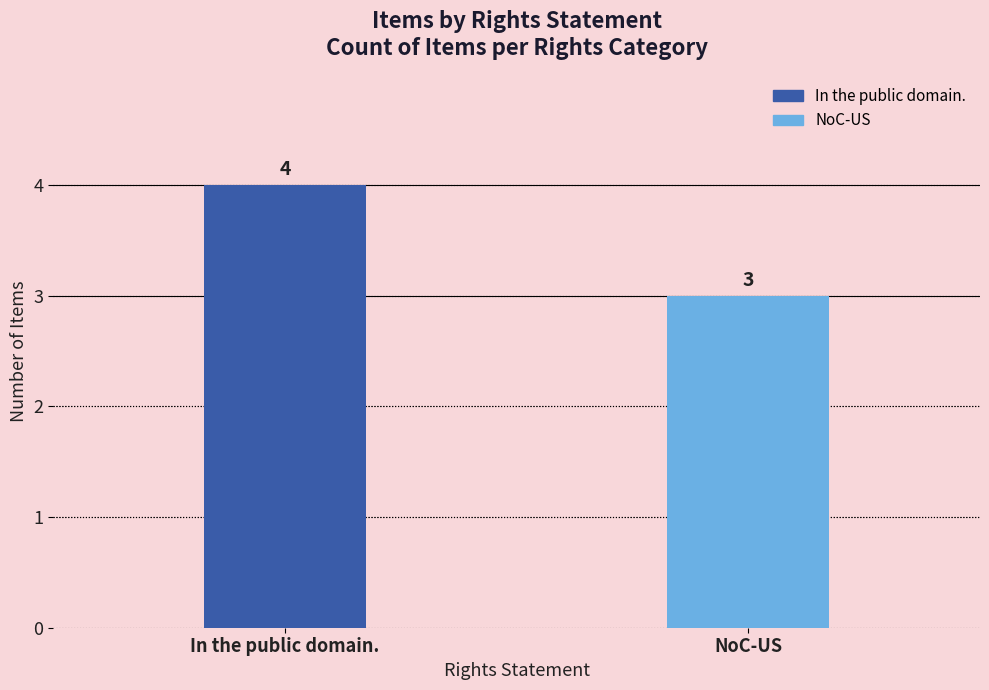

What is the difference between the maximum and minimum values?

1